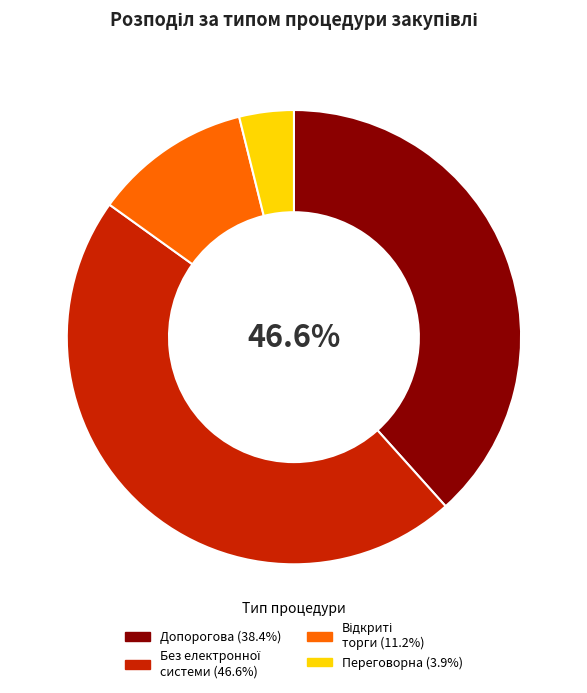

What percentage is the Відкриті торги slice, to the nearest percent?

11%